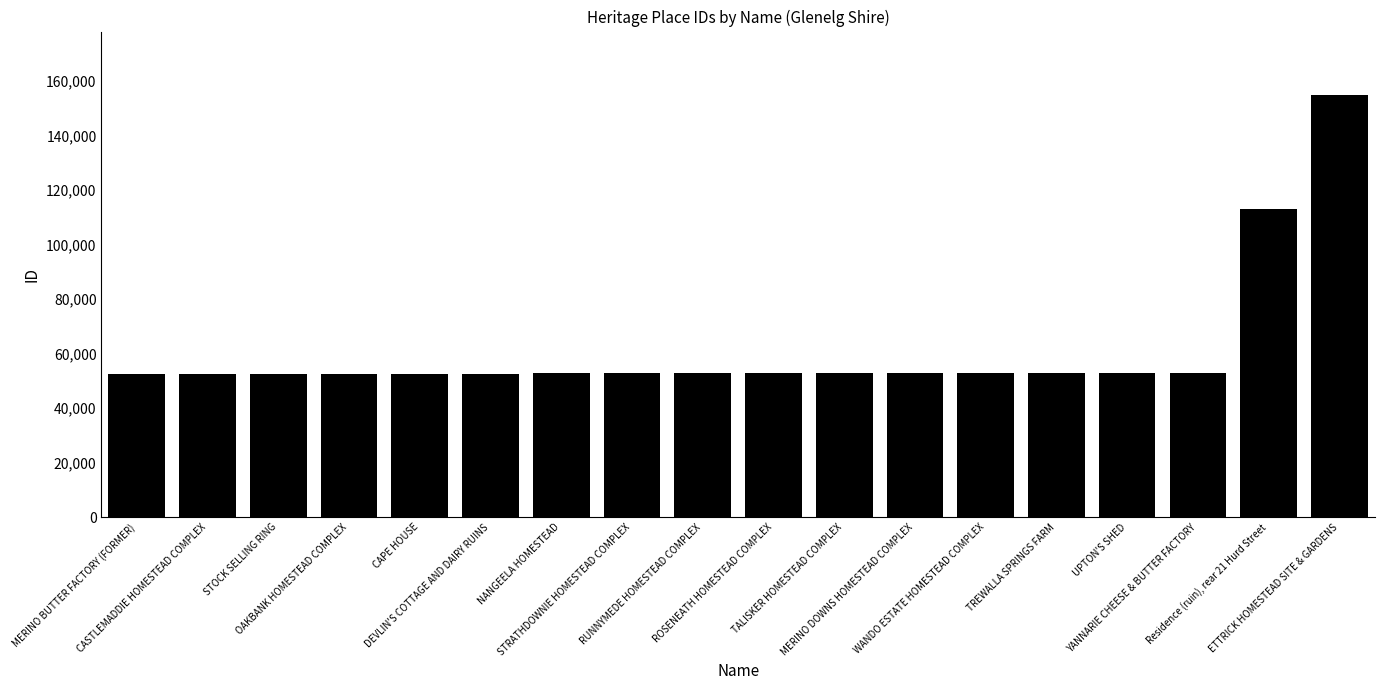

What is the difference between the values at CASTLEMADDIE HOMESTEAD COMPLEX and YANNARIE CHEESE & BUTTER FACTORY?

611